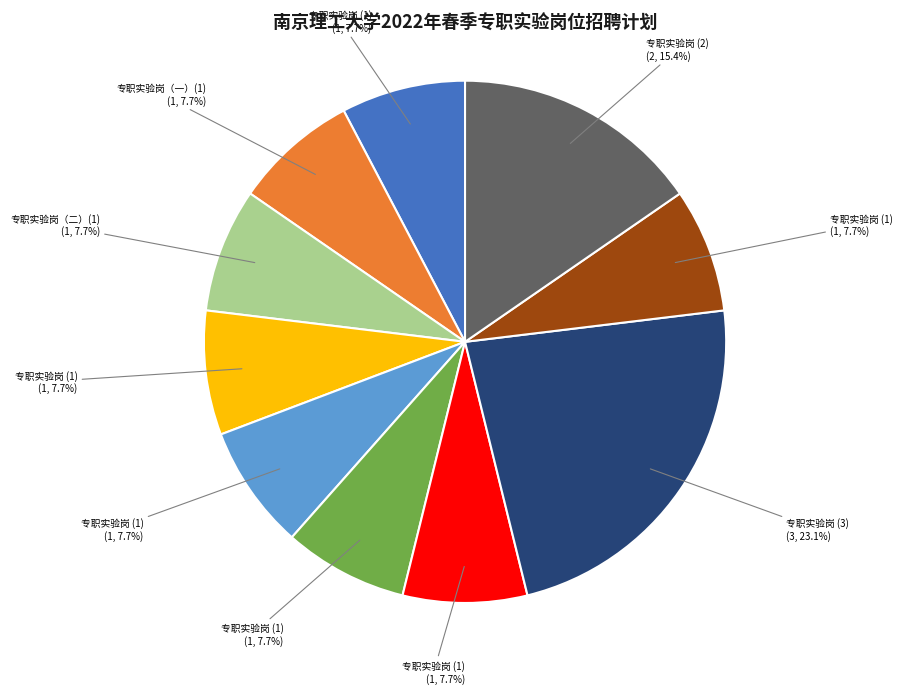

Is there any slice that represents more than half of the pie?

No